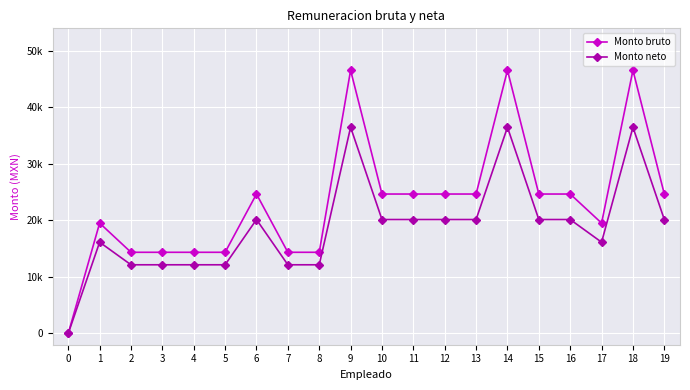

Between 4 and 15, which series saw the biggest shift?

Monto bruto